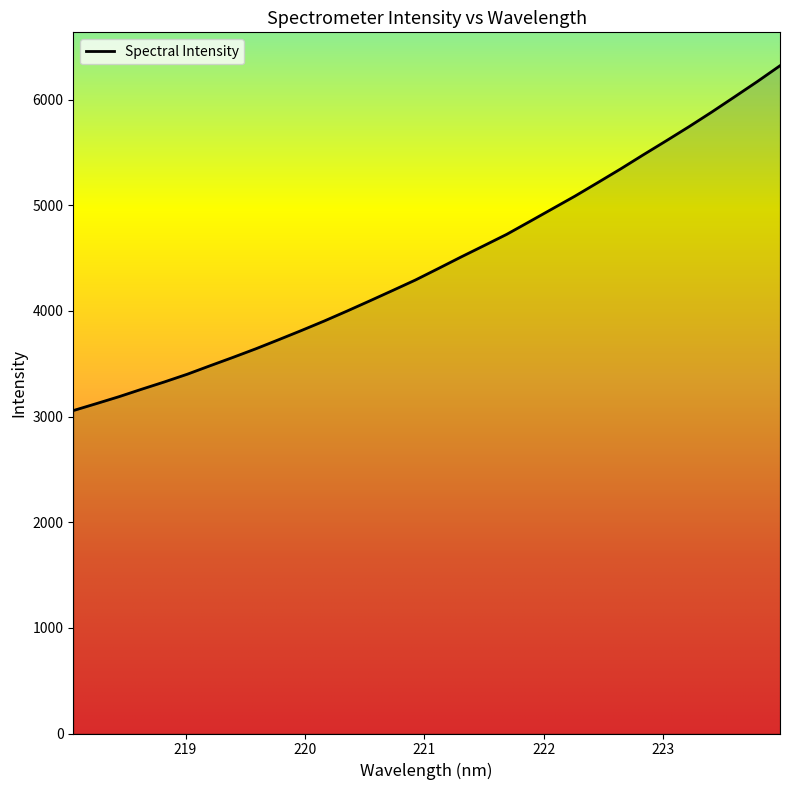

What is the difference between the second highest and minimum values?

3113.9